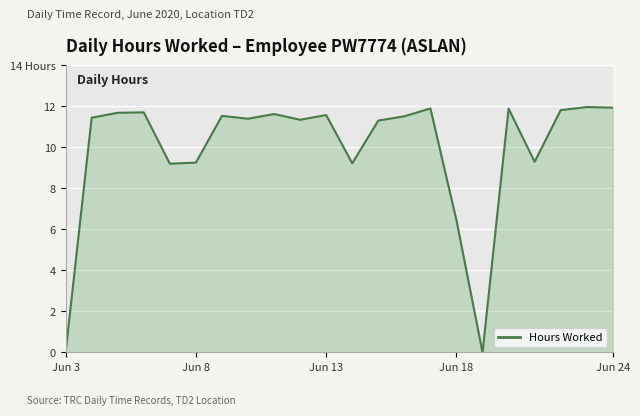

Which label corresponds to the smallest value in the chart?

Jun 3